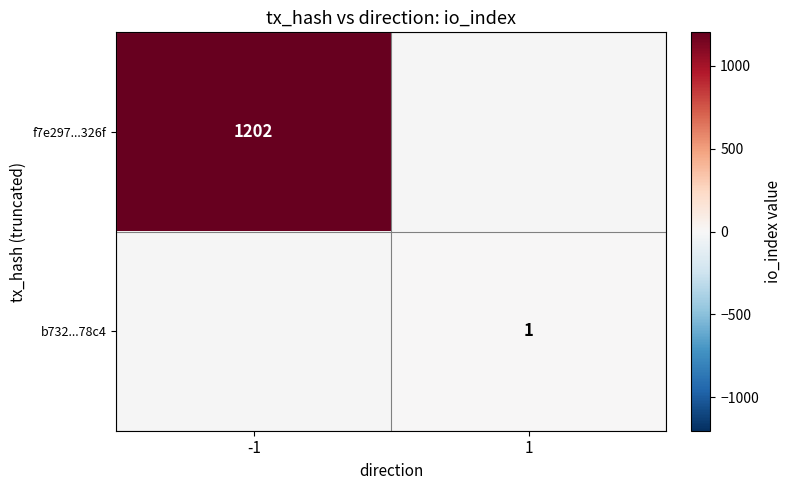

Is the value of b732...78c4 at 1 greater than the value of f7e297...326f at -1?

No